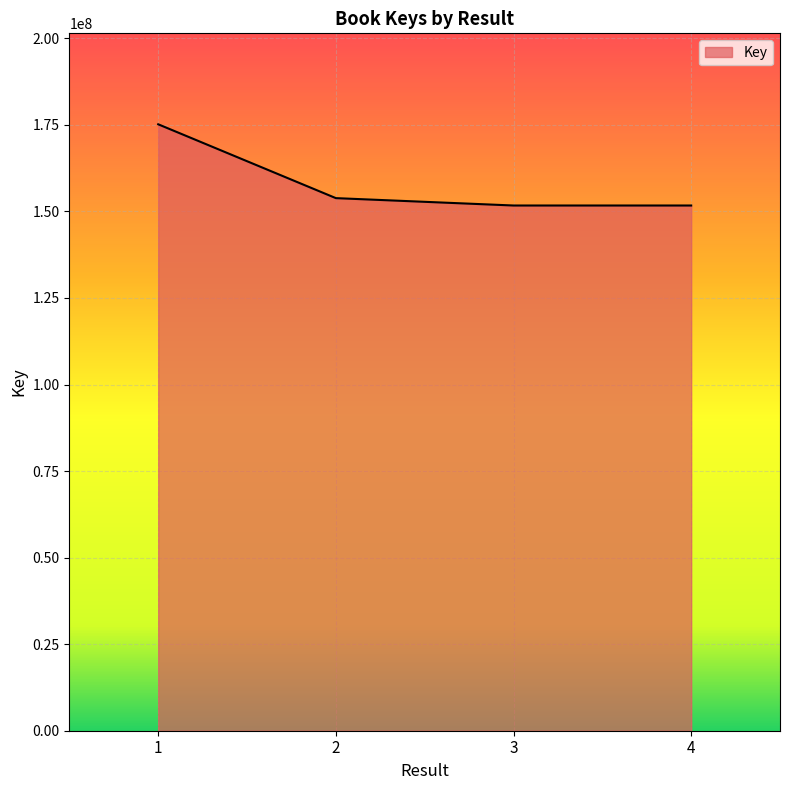

Where does the data first go above 153844867?

1